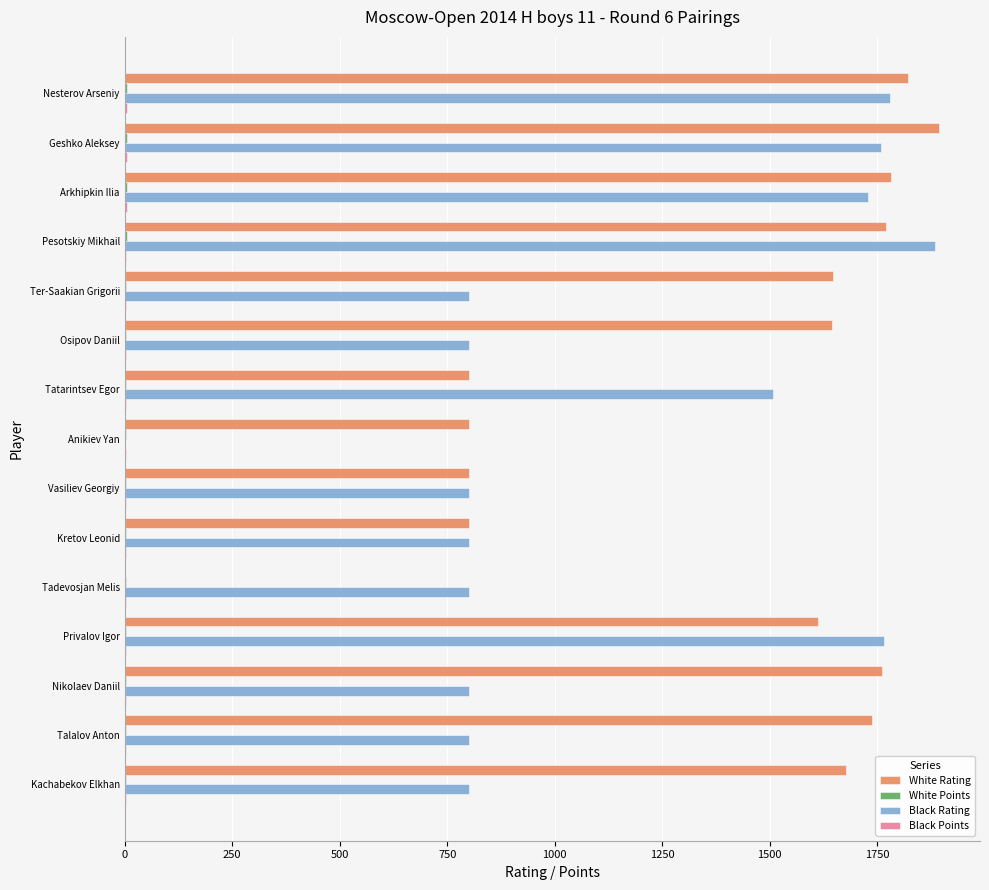

Between Pesotskiy Mikhail and Anikiev Yan, which series saw the biggest shift?

Black Rating